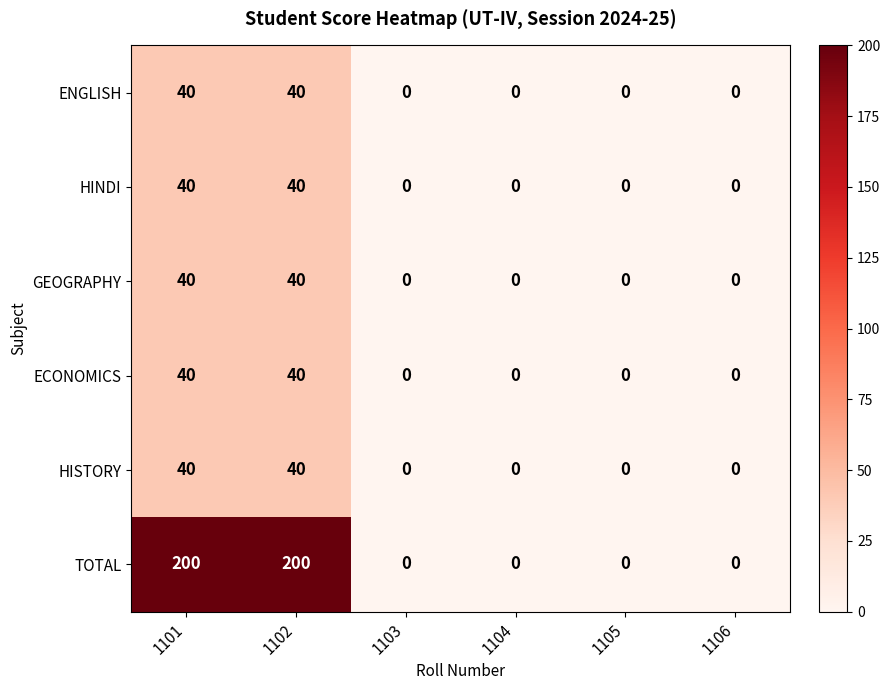

Is it true that HINDI equals -23 at 1104?

False